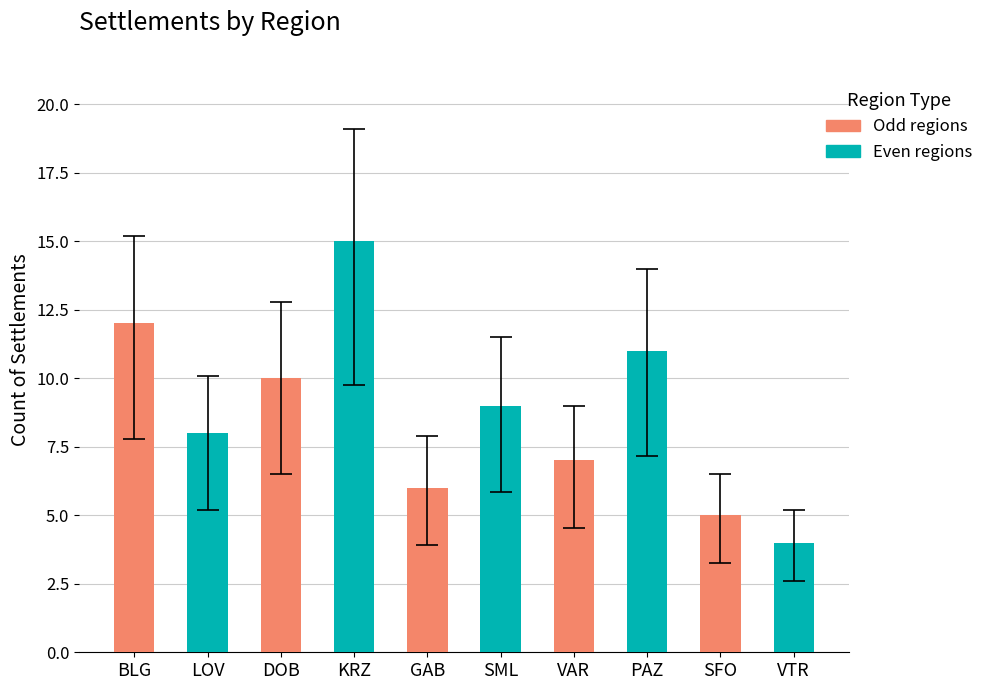

What position from the left is LOV?

2